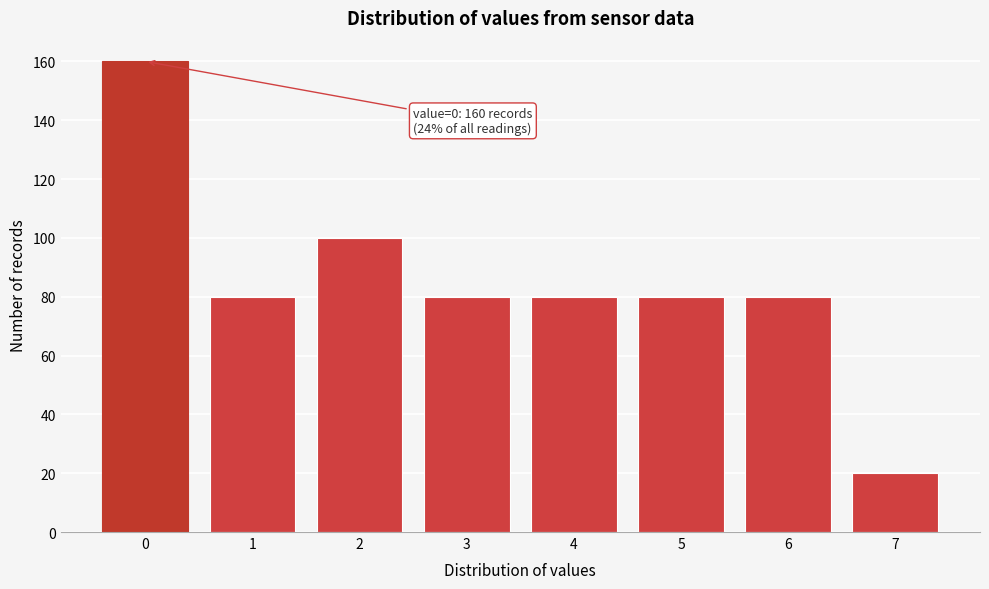

Reading right to left, list all the values displayed in this chart.

20	80	80	80	80	100	80	160